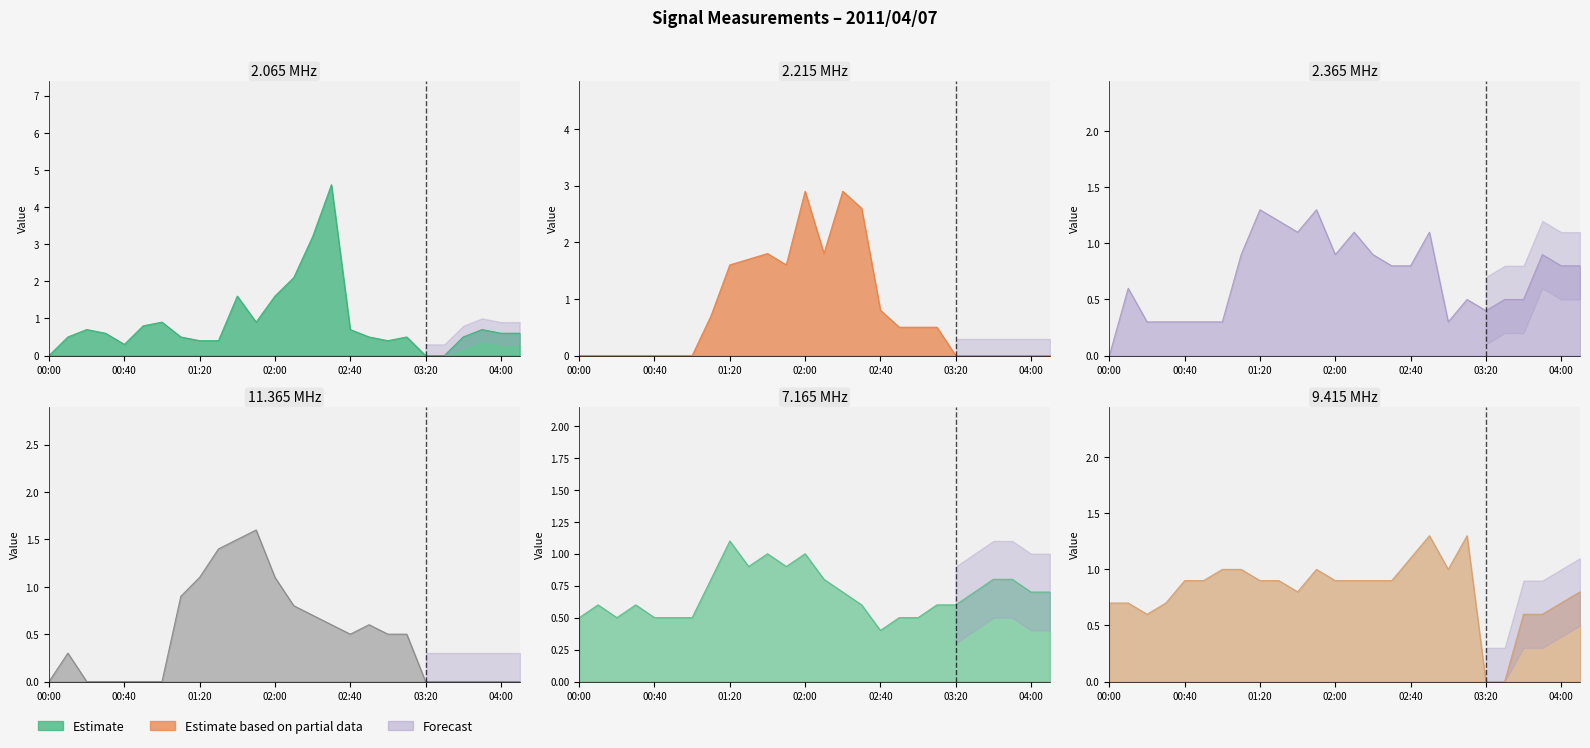

Where is the first local minimum for 2.365?

01:40